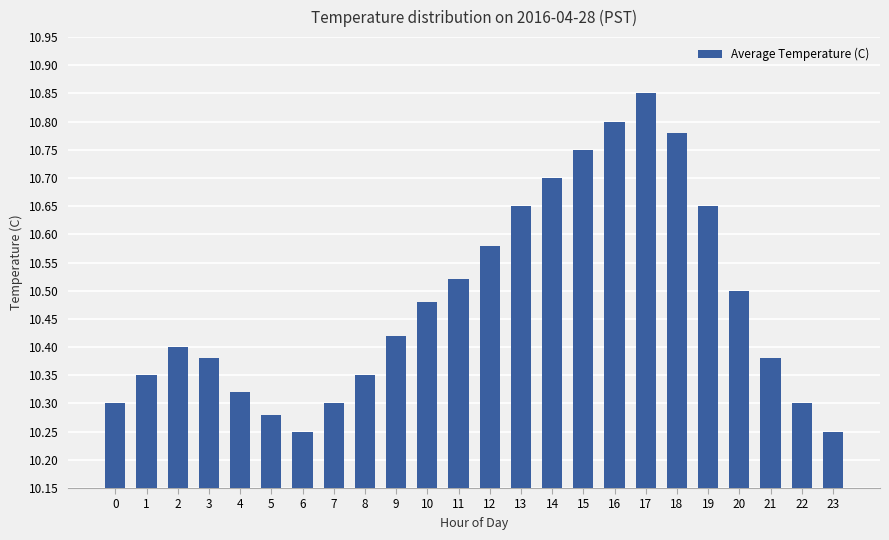

How many bars are there in total?

24